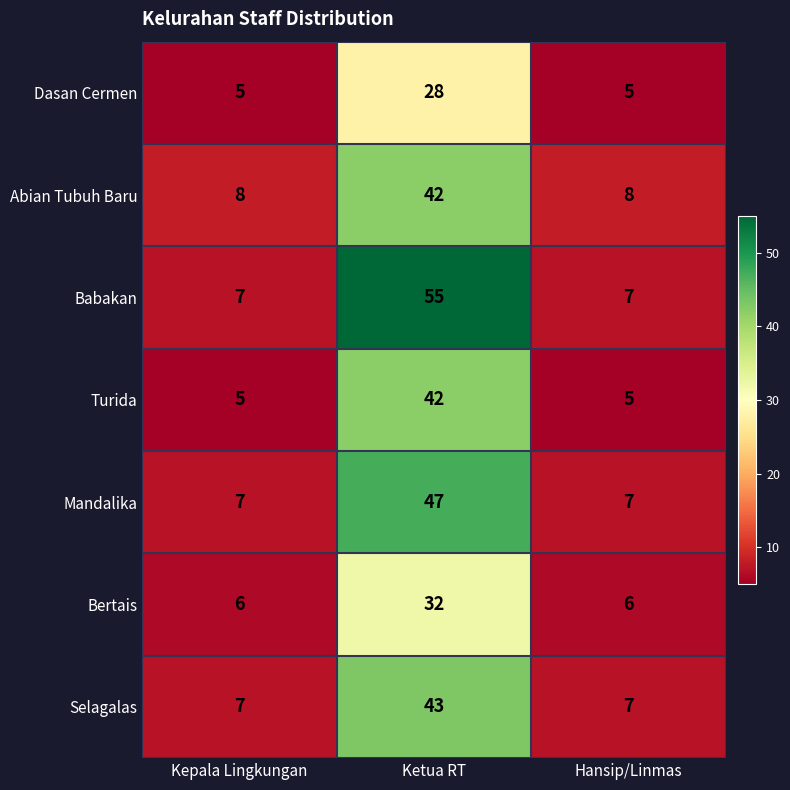

Count the number of data series in this chart.

7